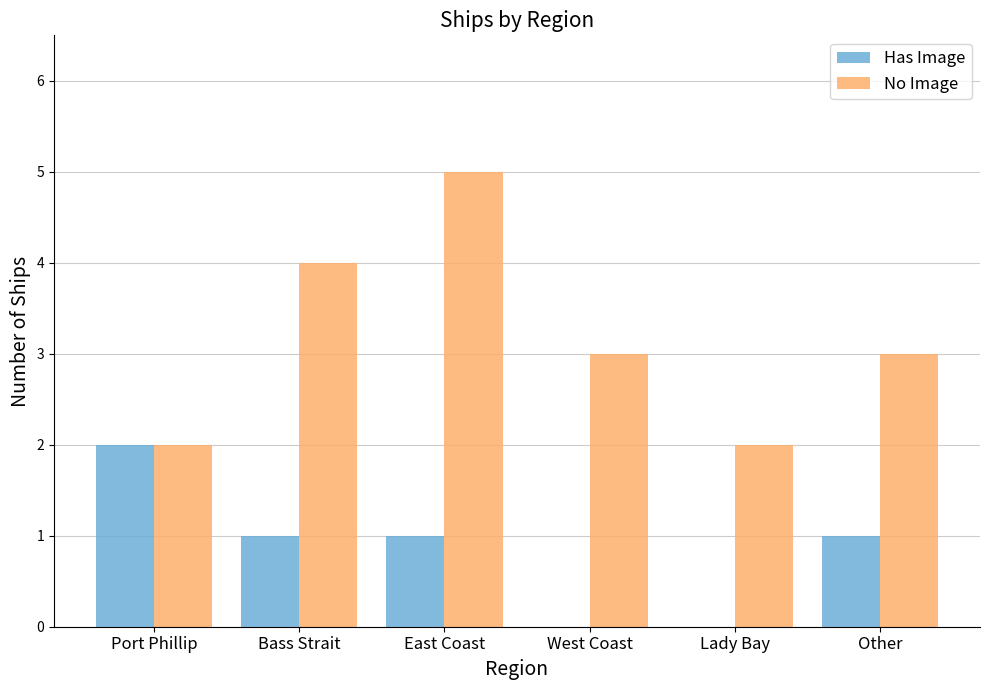

What is the maximum value shown in the chart?

5